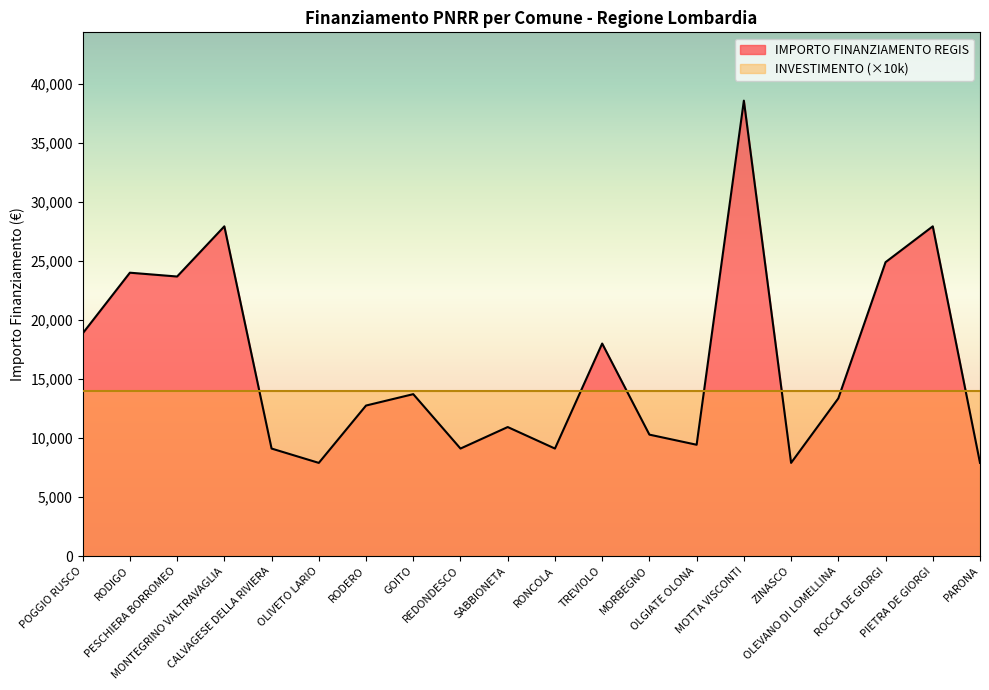

Reading left to right, what are all the values shown in this chart?

18854	23996	23673	27922	9105	7891	12747	13712	9105	10926	9105	17997	10284	9427	38565	7891	13354	24887	27922	7891